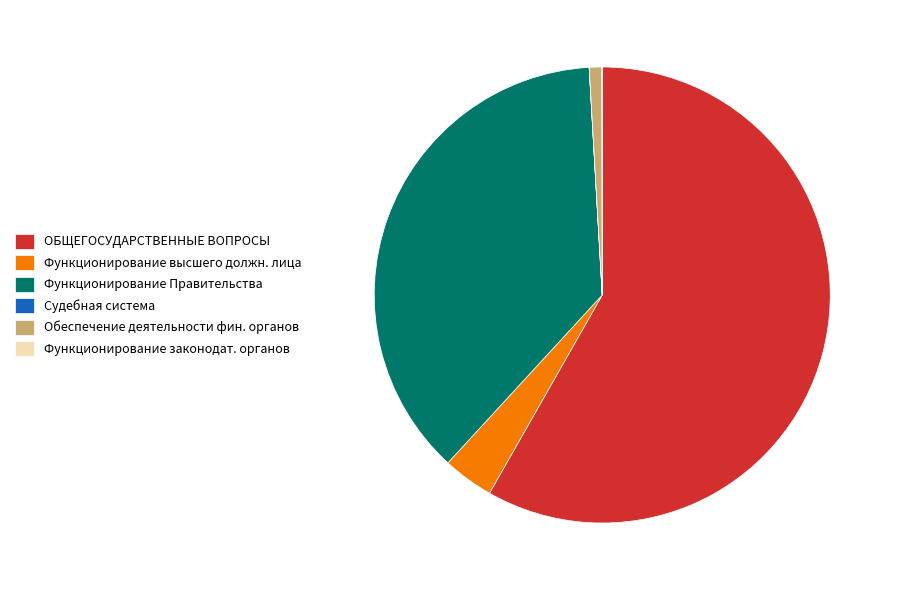

True or false: Функционирование высшего должн. лица accounts for 4% of the total.

True